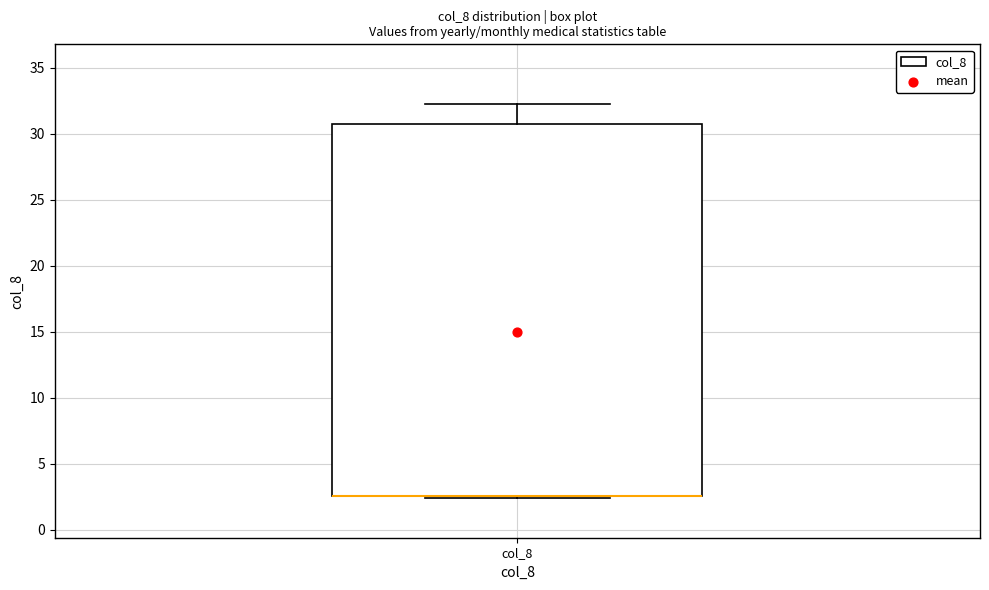

Read this box plot against the y-axis: the position of the median line, the range covered by the box, and the ends of both whiskers. The values are not printed on the chart, so give them approximately, as read against the axis.

median 2.5 (drawn on the box's lower edge), box 2.5 to 31.0, whiskers 2.5 to 32.5